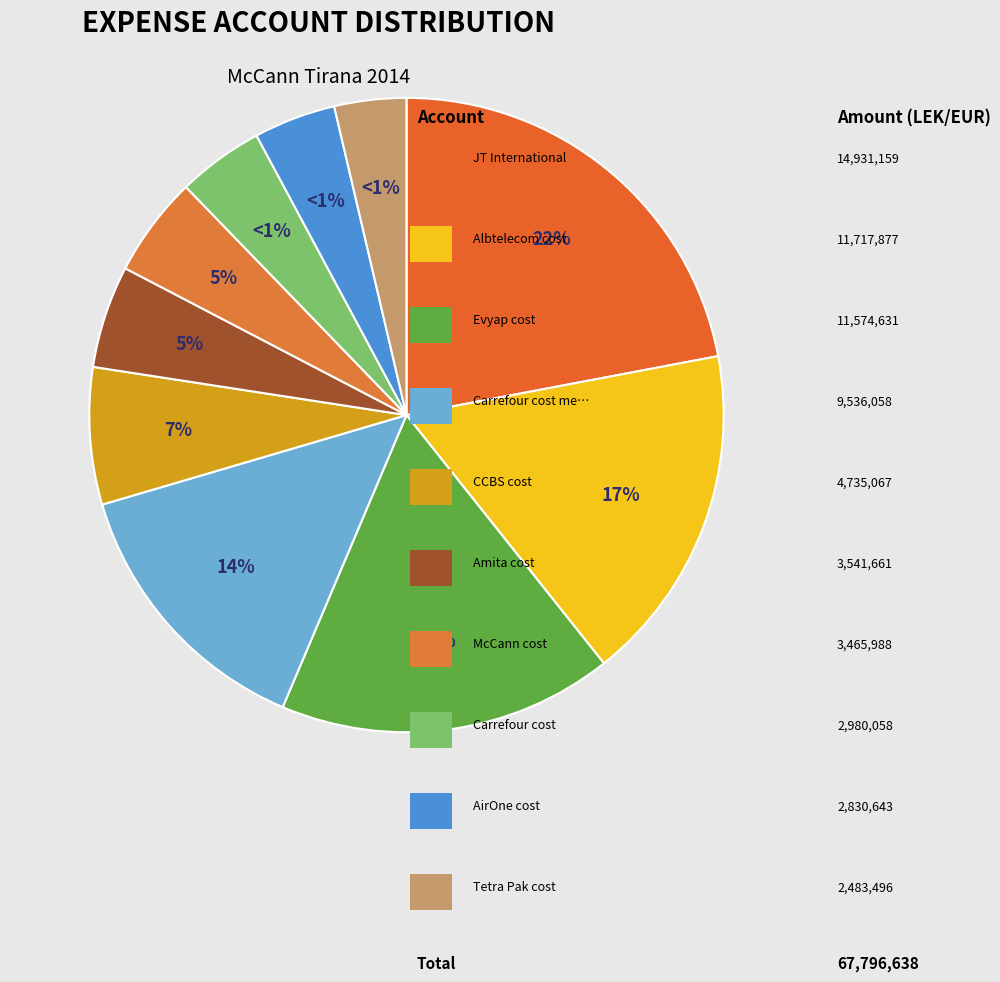

What is the largest slice in the pie chart?

JT International